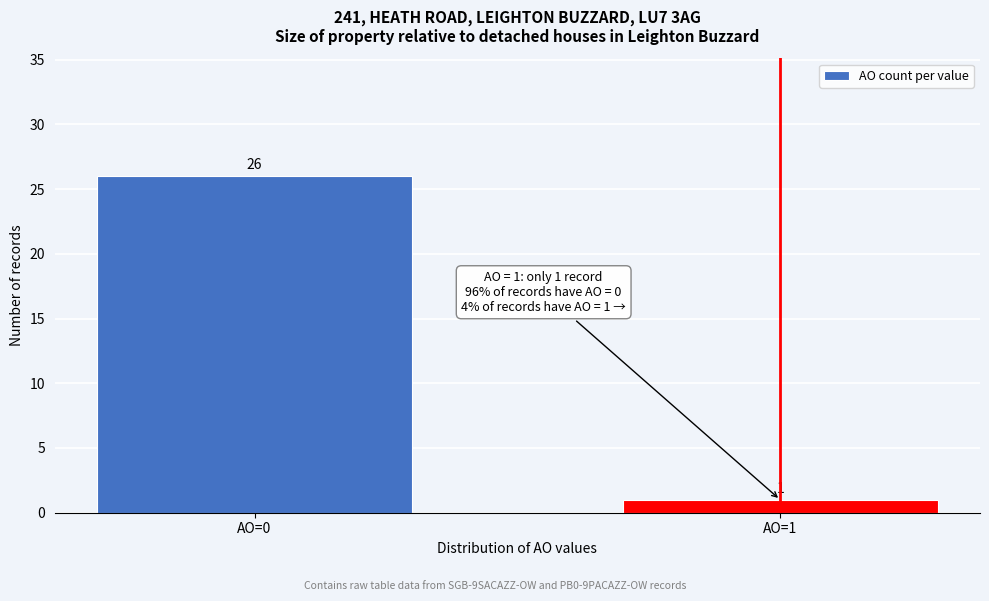

Reading left to right, what are all the values shown in this chart?

26	1